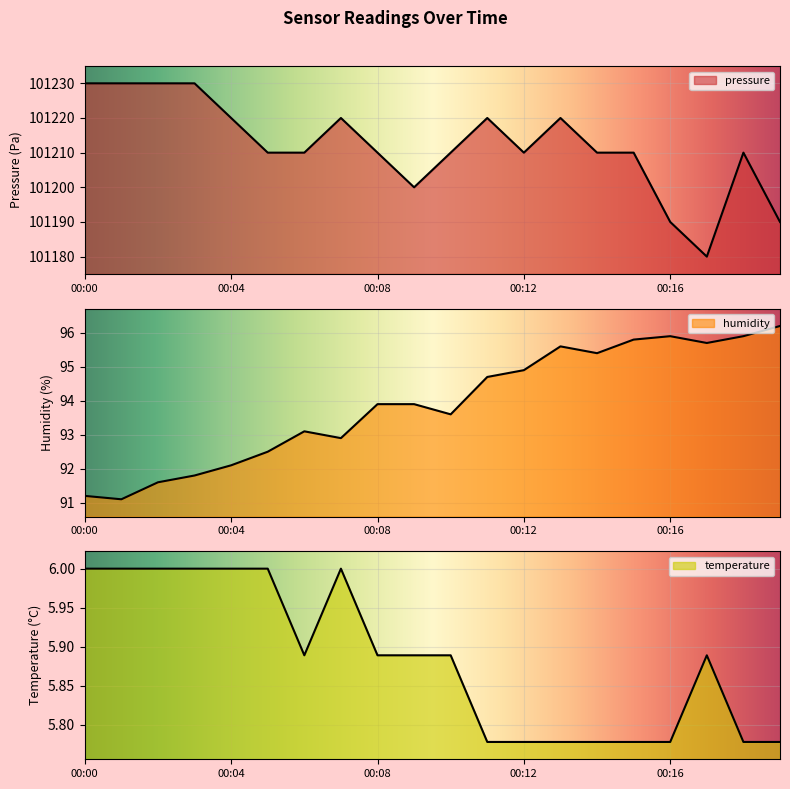

What is the value of the pressure point at the 19th from the left?

101210.0